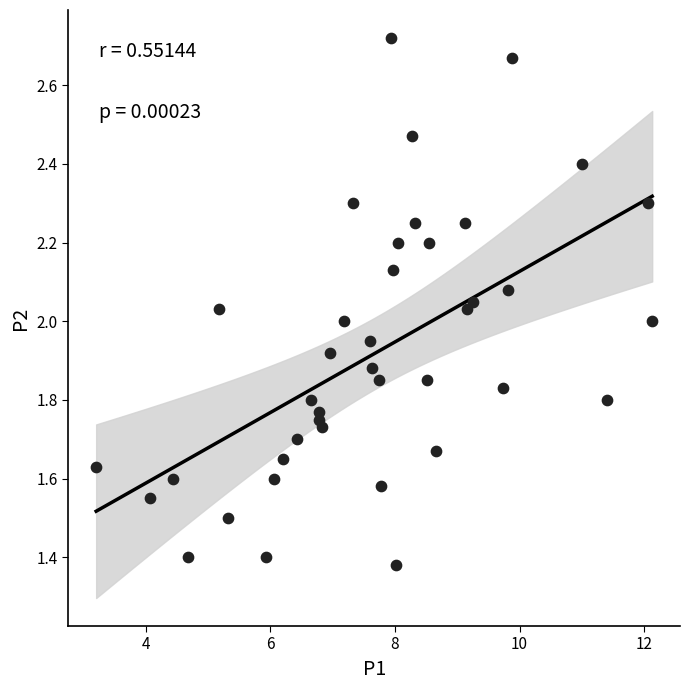

What is the range of X values (max minus min)?

8.9